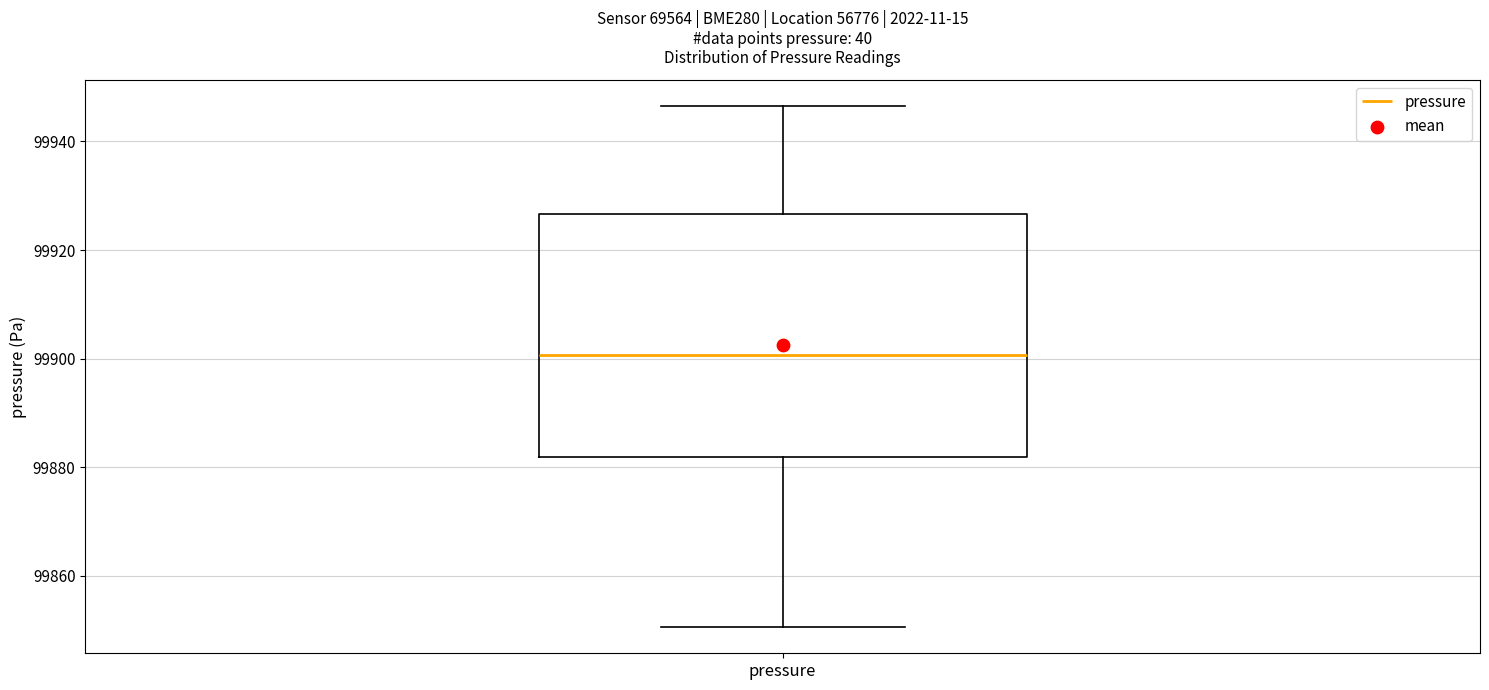

Read this box plot against the y-axis: the position of the median line, the range covered by the box, and the ends of both whiskers. The values are not printed on the chart, so give them approximately, as read against the axis.

median 99900, box 99882 to 99926, whiskers 99850 to 99946